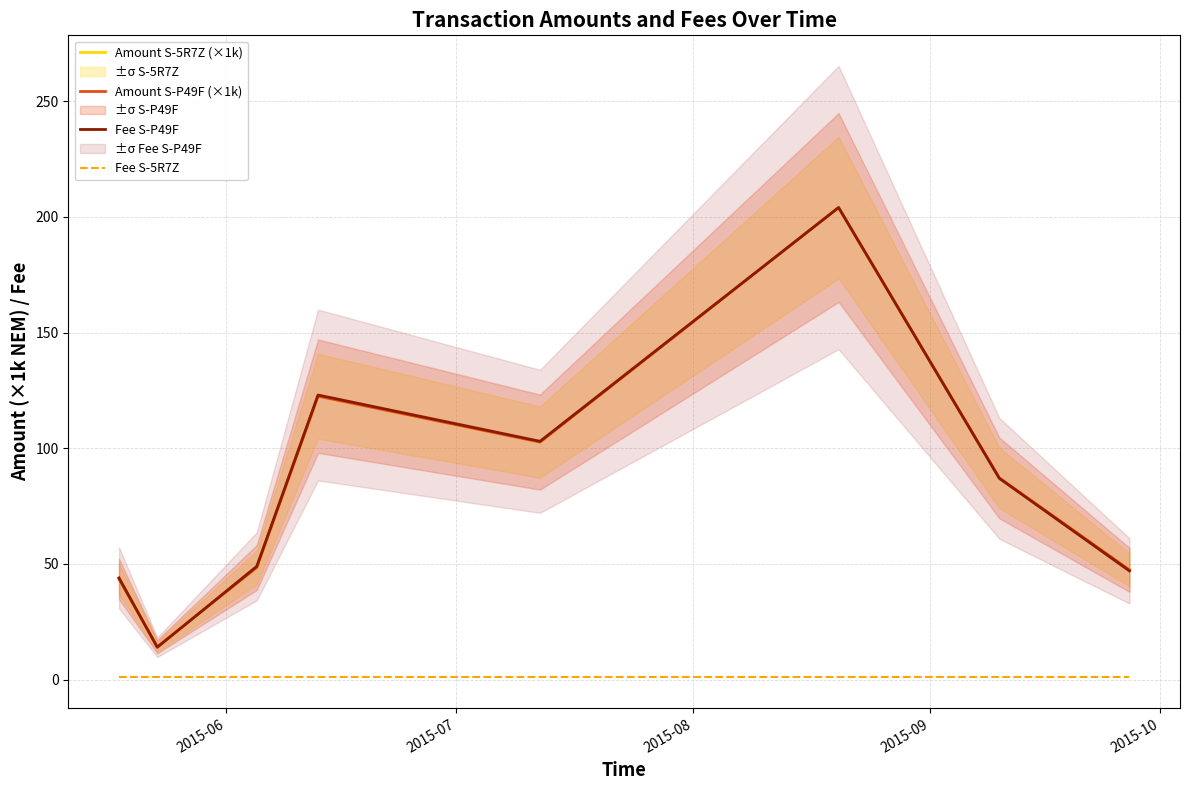

What is the maximum value for Amount S-P49F (×1k)?

204.0